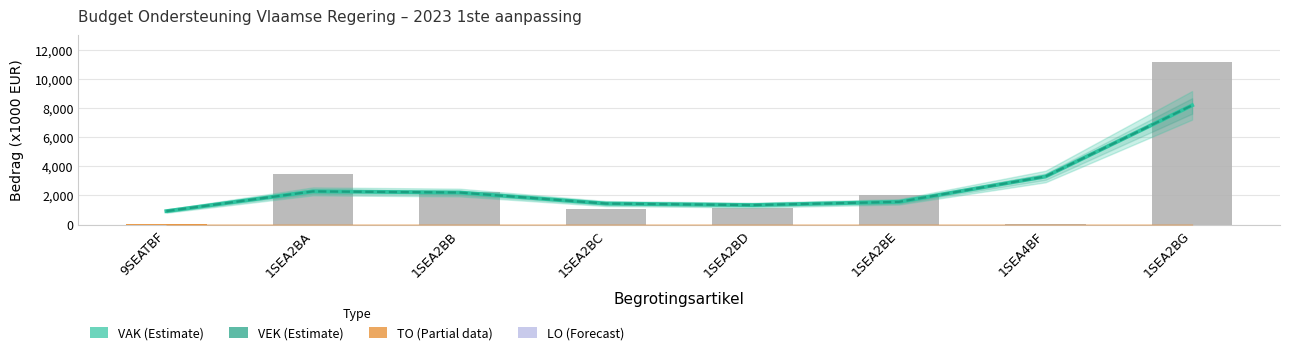

What is the difference between the VEK (Estimate) values at 9SEATBF and 1SEA2BG?

7264